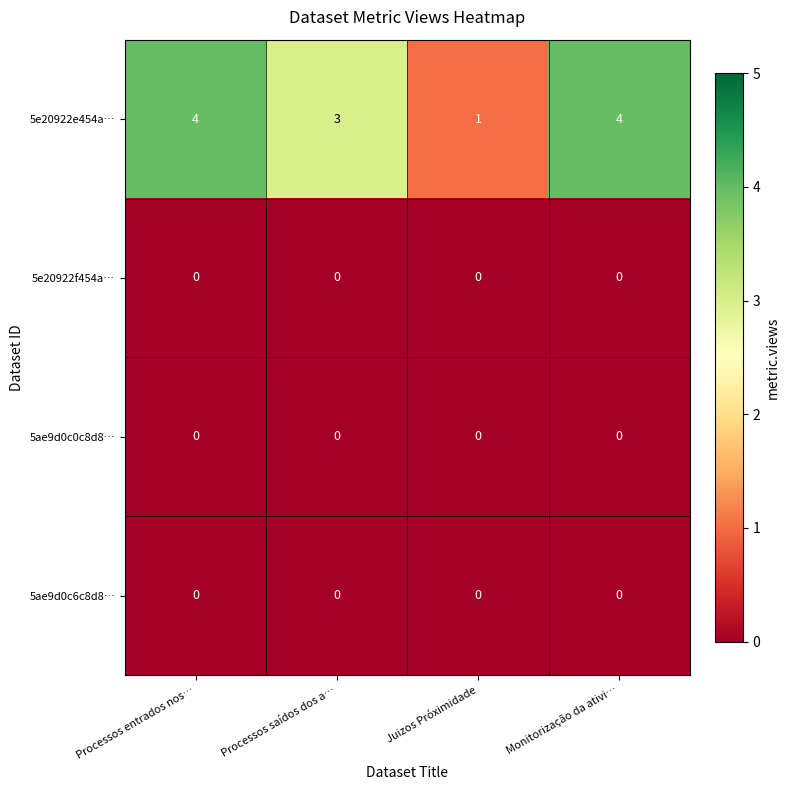

Is the value of 5ae9d0c0c8d8… at Juizos Próximidade greater than the value of 5e20922e454a… at Monitorização da ativi…?

No